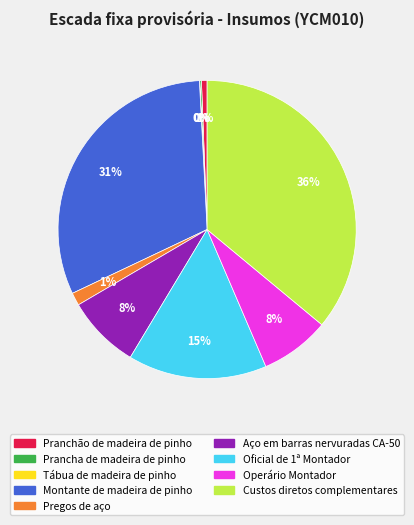

To the nearest percent, what portion does Montante de madeira de pinho represent?

31%